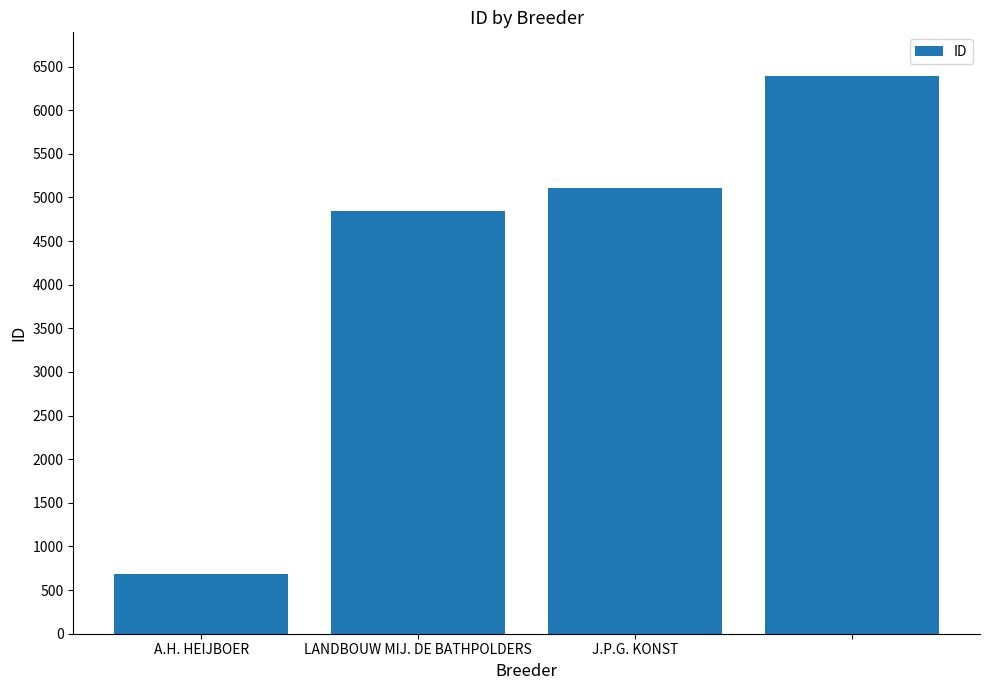

What is the maximum value shown in the chart?

6393